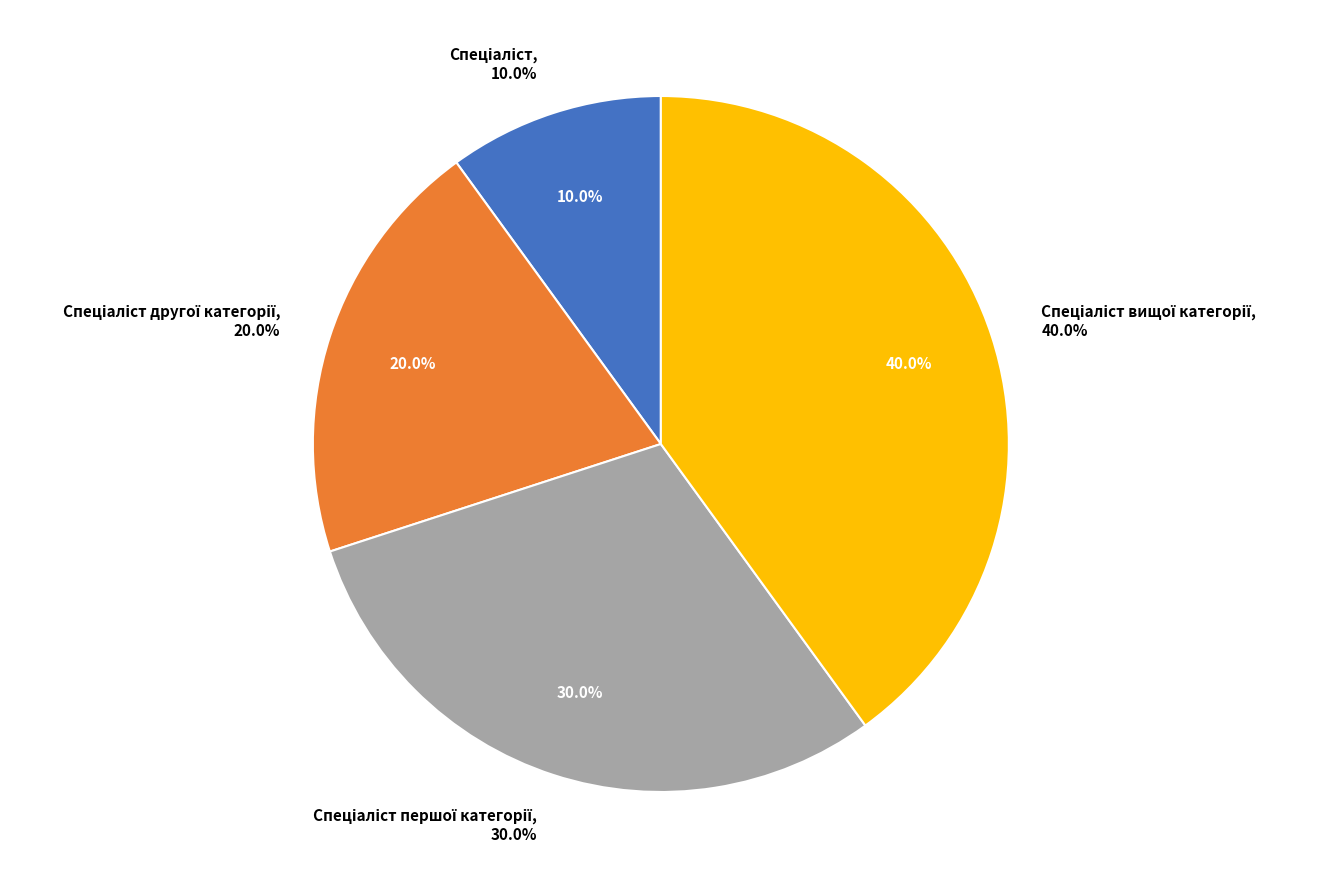

True or false: Спеціаліст вищої категорії accounts for 29% of the total.

False